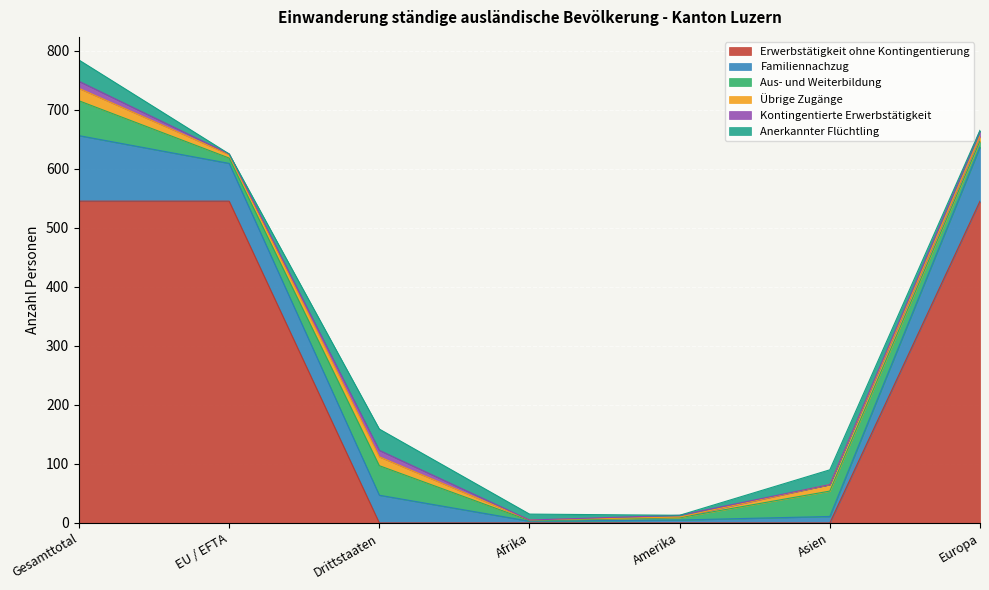

What is the total value across all series at Drittstaaten?

159